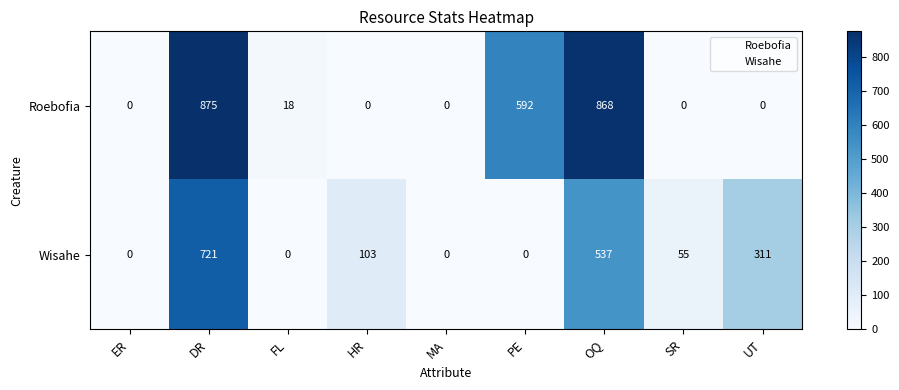

True or false: Roebofia has a value of 245 at PE.

False